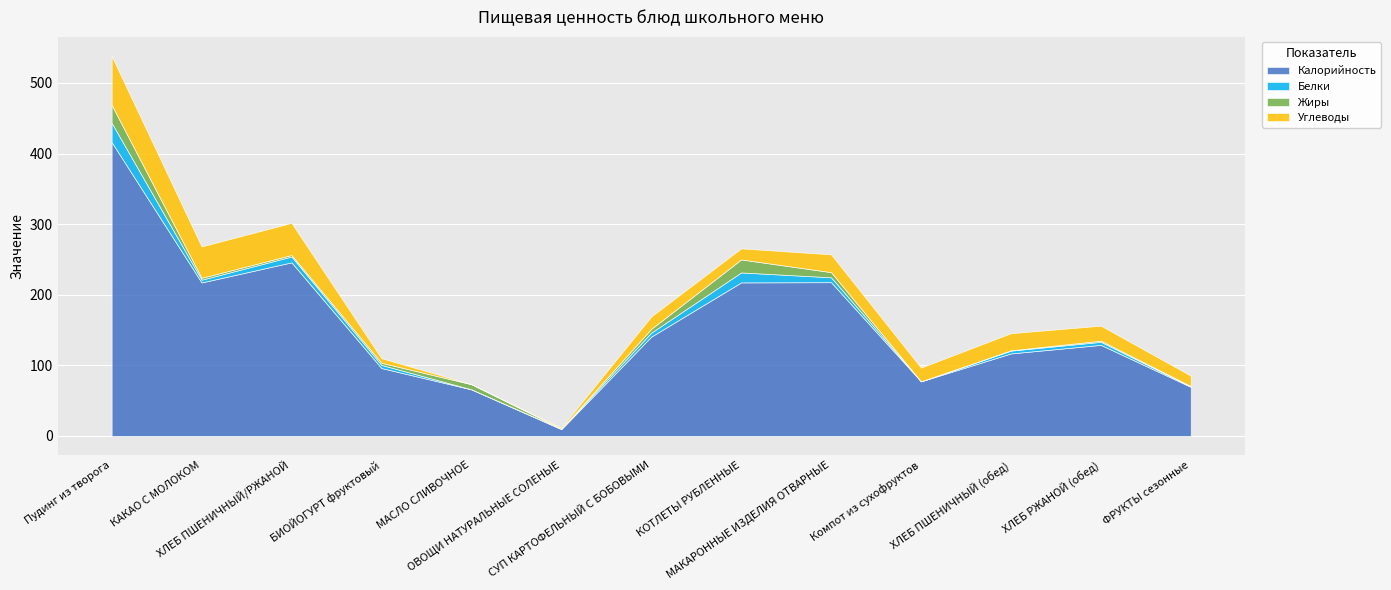

What is the difference between the second highest and minimum values in the Углеводы series?

45.4